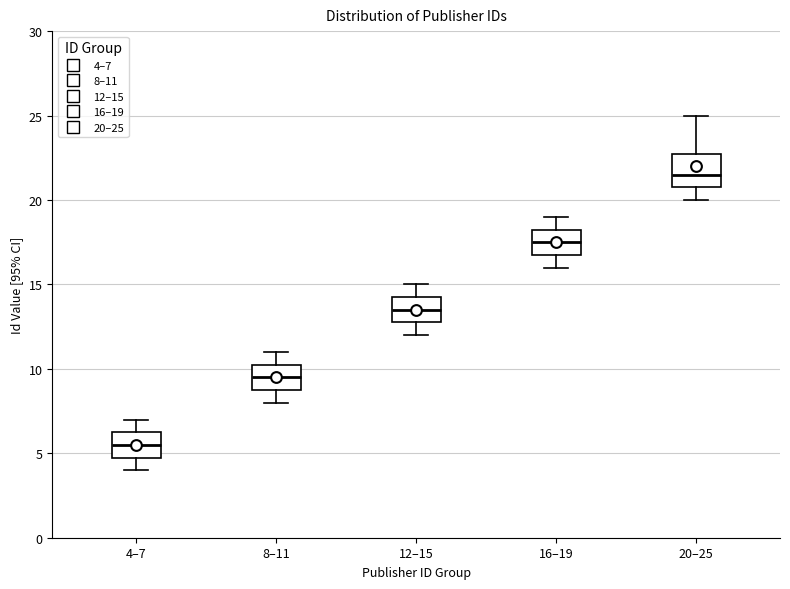

Reading left to right, transcribe this box plot: for each box, give where its median line is, the range the box spans, and where its two whiskers end, as read against the y-axis. The values are not printed on the chart, so give them approximately, as read against the axis.

4–7: median 5.5, box 5.0 to 6.5, whiskers 4.0 to 7.0
8–11: median 9.5, box 9.0 to 10.5, whiskers 8.0 to 11.0
12–15: median 13.5, box 13.0 to 14.5, whiskers 12.0 to 15.0
16–19: median 17.5, box 17.0 to 18.5, whiskers 16.0 to 19.0
20–25: median 21.5, box 21.0 to 23.0, whiskers 20.0 to 25.0